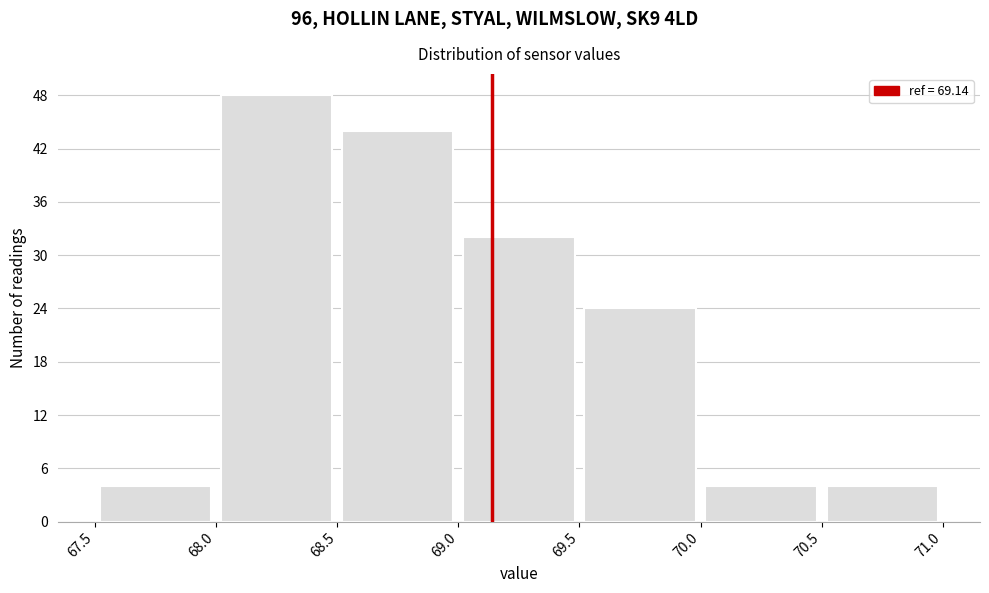

Which range on the x-axis has the tallest bar?

68.0 to 68.5